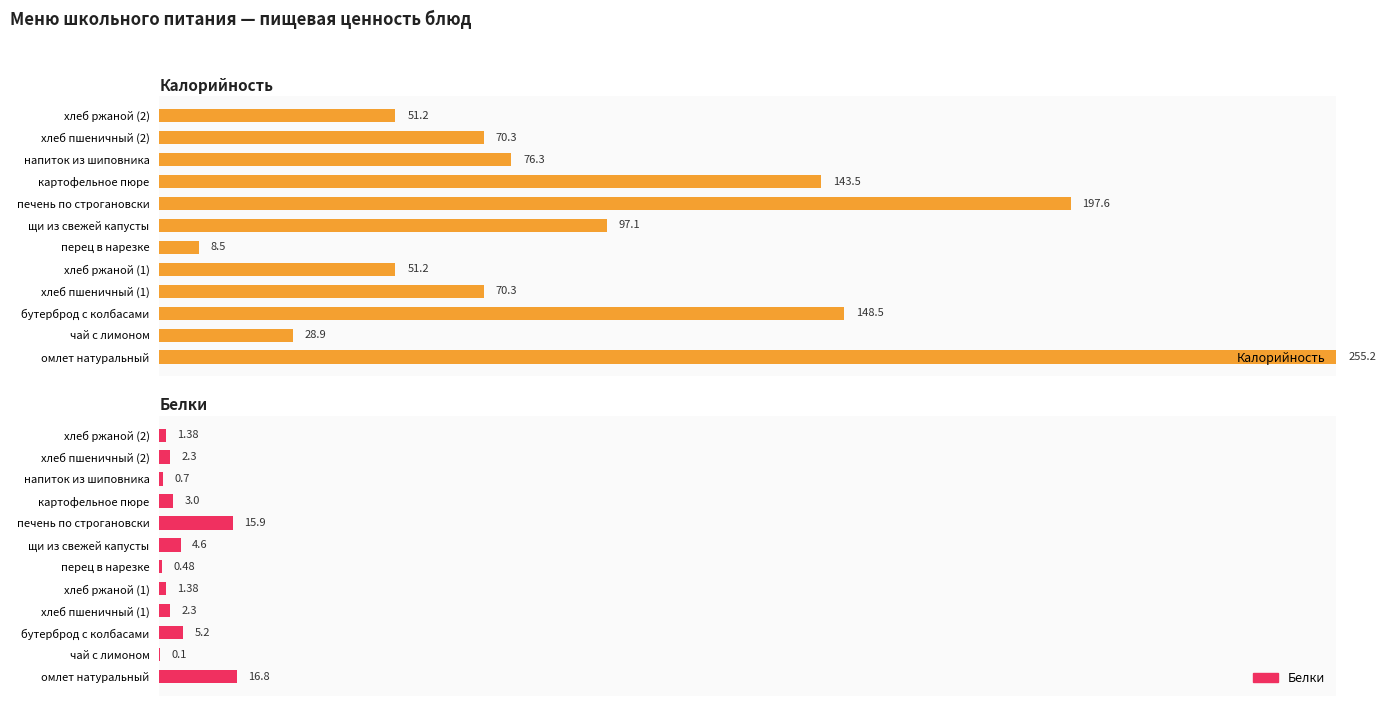

Which series has the largest total across all categories?

Калорийность